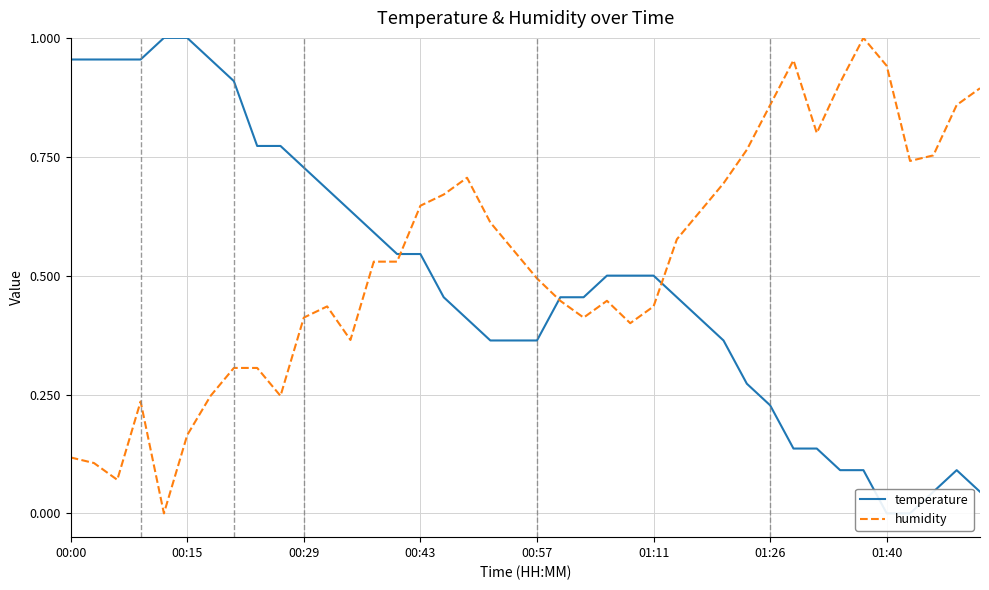

How many data points in temperature are above 0?

38